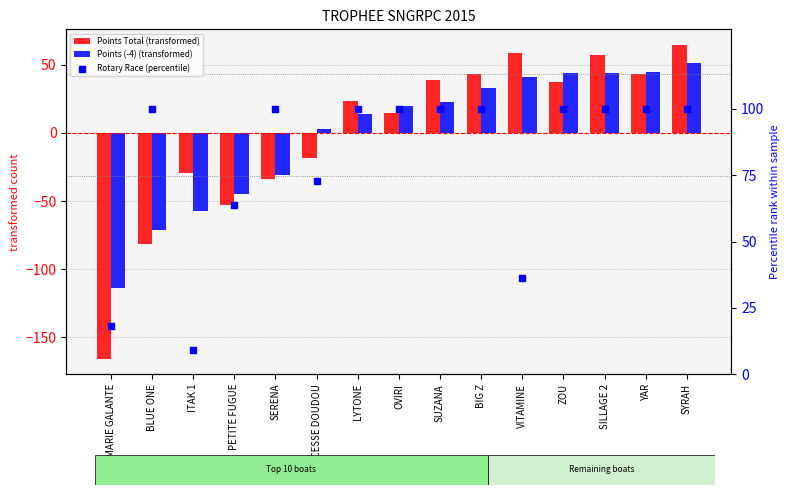

What are all the series names shown in the legend?

Points Total (transformed), Points (-4) (transformed), Rotary Race (percentile)